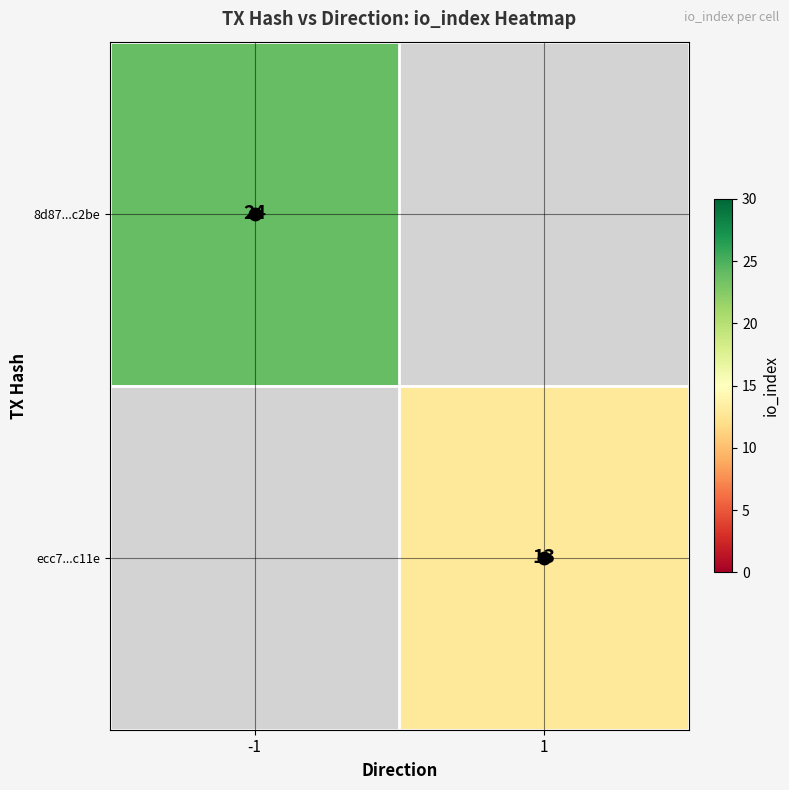

At how many categories does at least one series exceed 20?

1